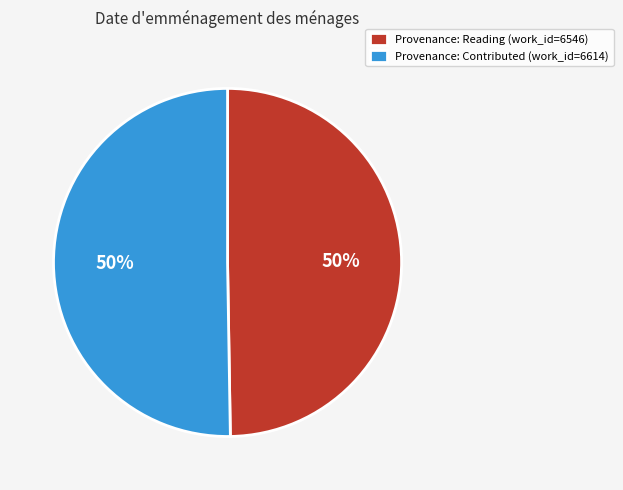

To the nearest percent, what portion does Provenance: Contributed (work_id=6614) represent?

50%